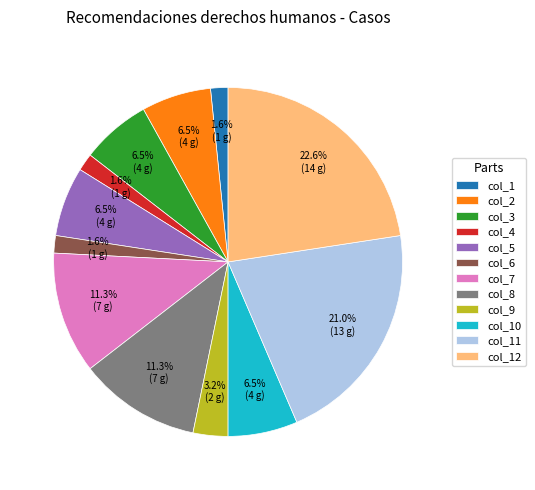

Which category has the biggest portion of the pie?

col_12